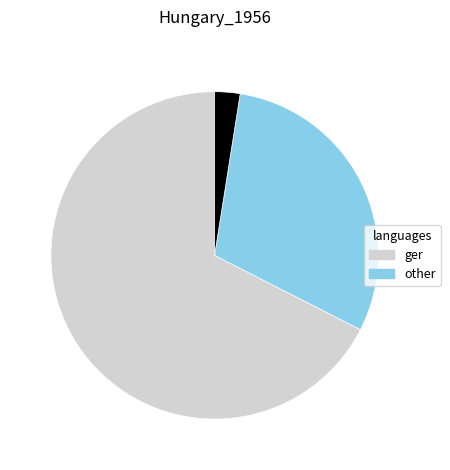

Is there a majority slice in this chart?

Yes